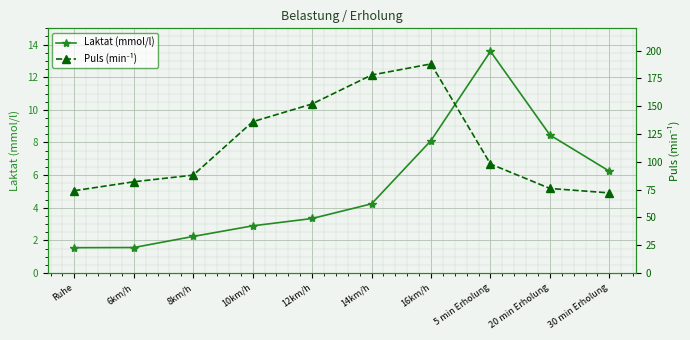

What is the sum of all Laktat (mmol/l) values?

52.2